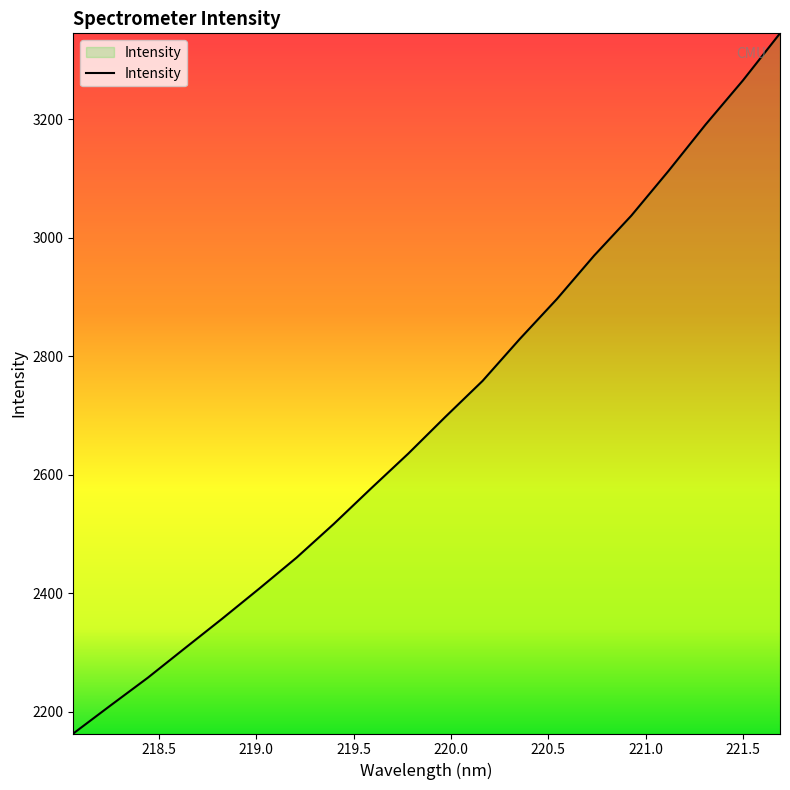

What is the difference between the maximum and minimum values?

1181.6